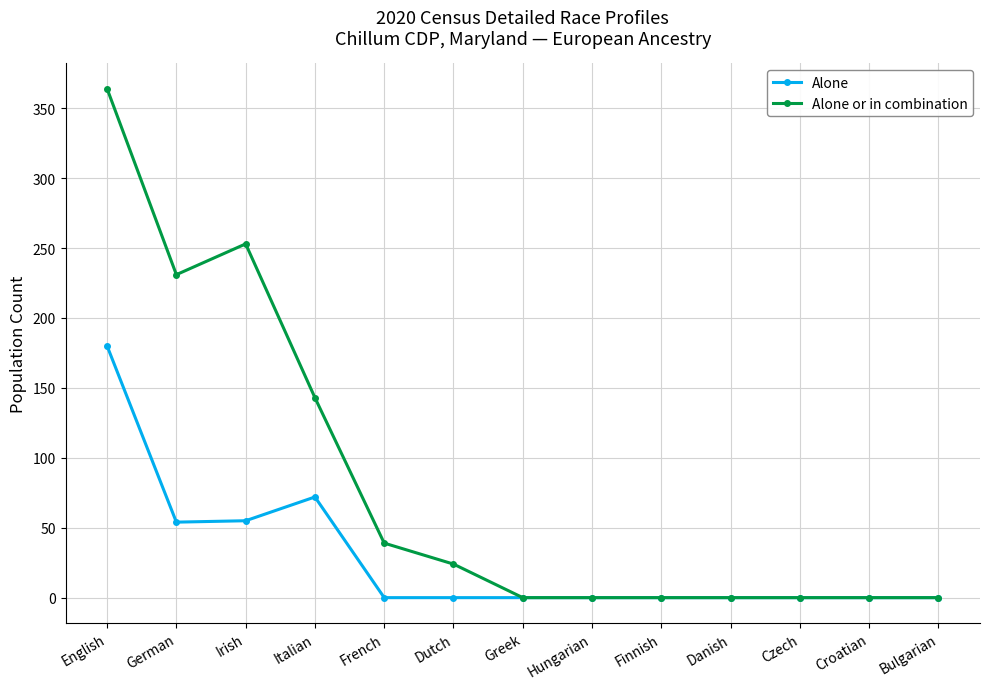

Where is the first local maximum for Alone or in combination?

Irish